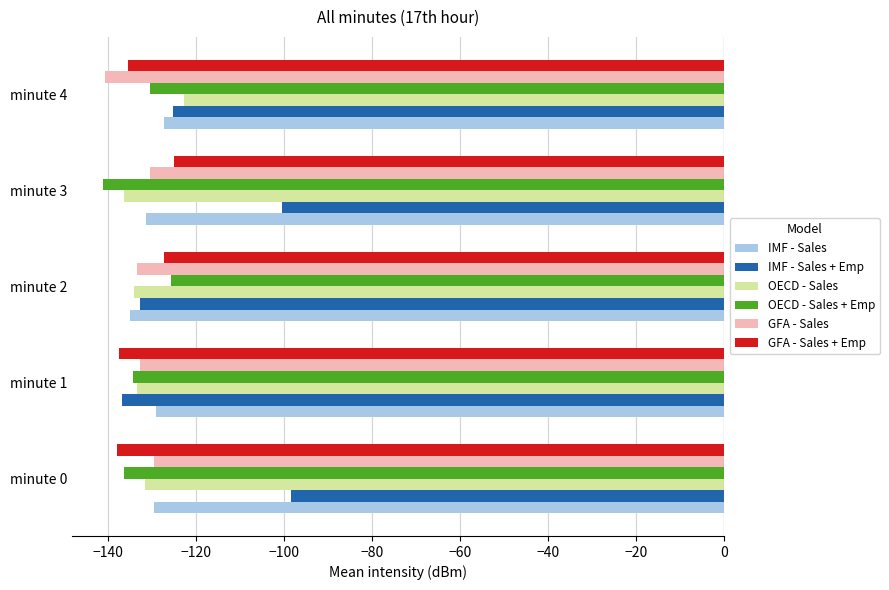

What is the difference between the maximum and minimum values in the IMF - Sales series?

7.8